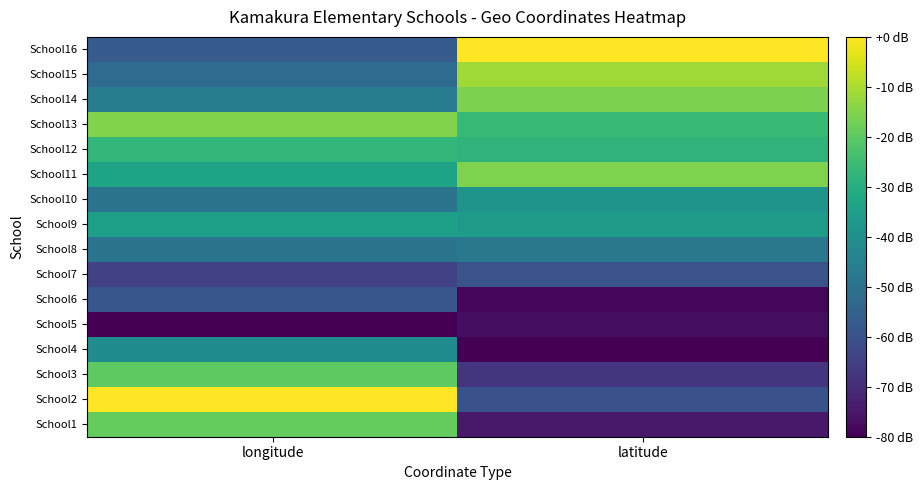

Reading right to left, extract all data points from this chart.

School1: latitude=-74.5	longitude=-19.0
School2: latitude=-59.9	longitude=-0.0
School3: latitude=-68.0	longitude=-19.8
School4: latitude=-80.0	longitude=-41.0
School5: latitude=-76.9	longitude=-80.0
School6: latitude=-78.8	longitude=-58.5
School7: latitude=-59.5	longitude=-64.1
School8: latitude=-48.1	longitude=-49.1
School9: latitude=-35.7	longitude=-34.7
School10: latitude=-38.5	longitude=-49.1
School11: latitude=-15.4	longitude=-33.6
School12: latitude=-27.9	longitude=-26.9
School13: latitude=-26.0	longitude=-15.3
School14: latitude=-15.9	longitude=-46.5
School15: latitude=-11.5	longitude=-51.9
School16: latitude=-0.0	longitude=-56.9